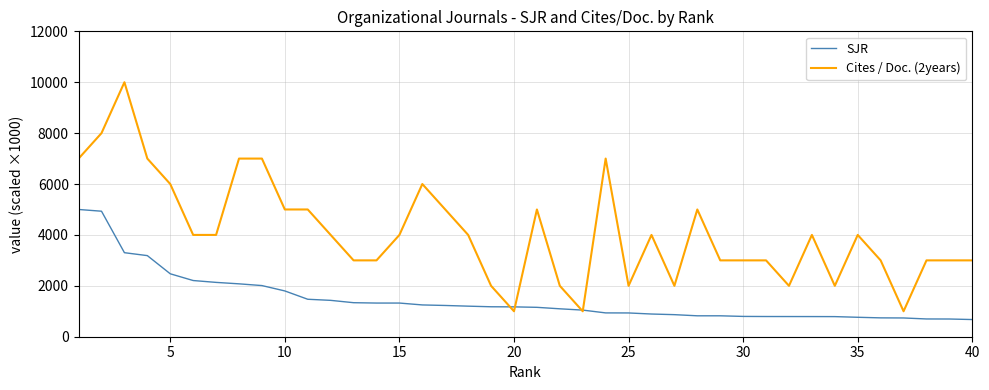

After their last crossing, which series has the higher values: SJR or Cites / Doc. (2years)?

Cites / Doc. (2years)